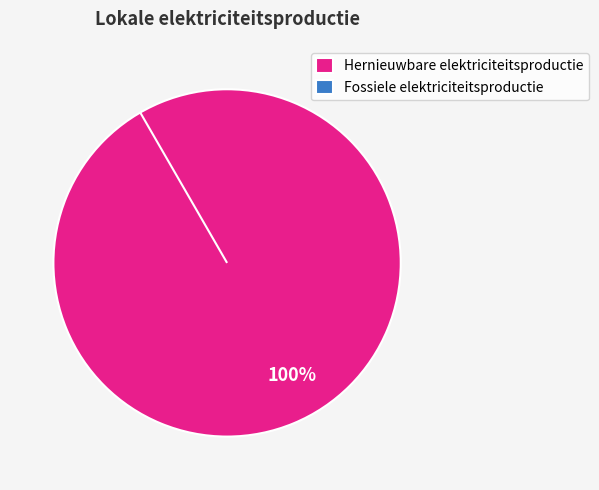

Is there a majority slice in this chart?

Yes